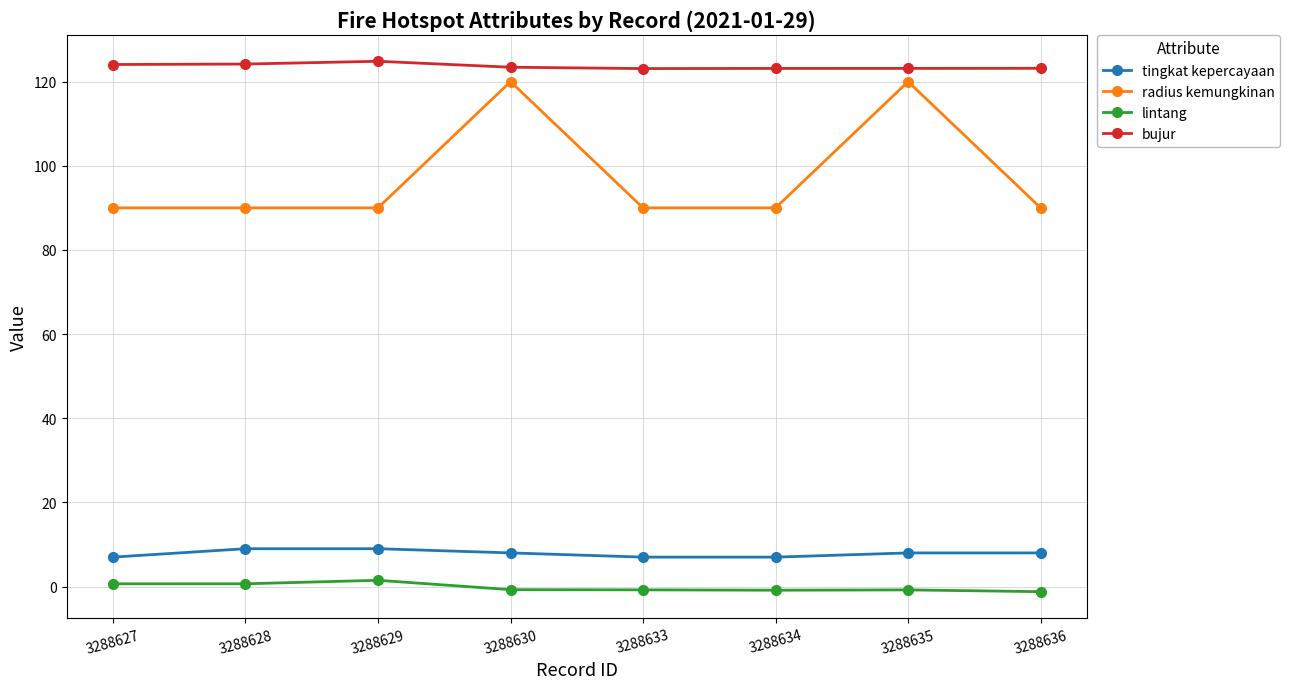

True or false: tingkat kepercayaan and radius kemungkinan cross at least once.

False